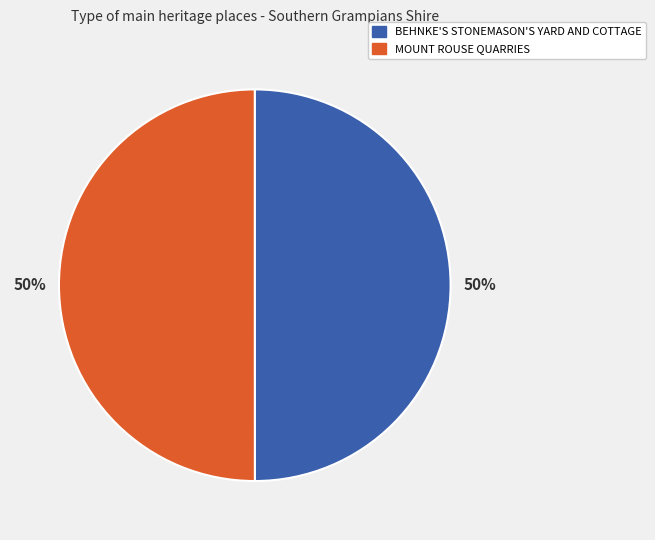

Is the sum of MOUNT ROUSE QUARRIES and BEHNKE'S STONEMASON'S YARD AND COTTAGE greater than half?

Yes